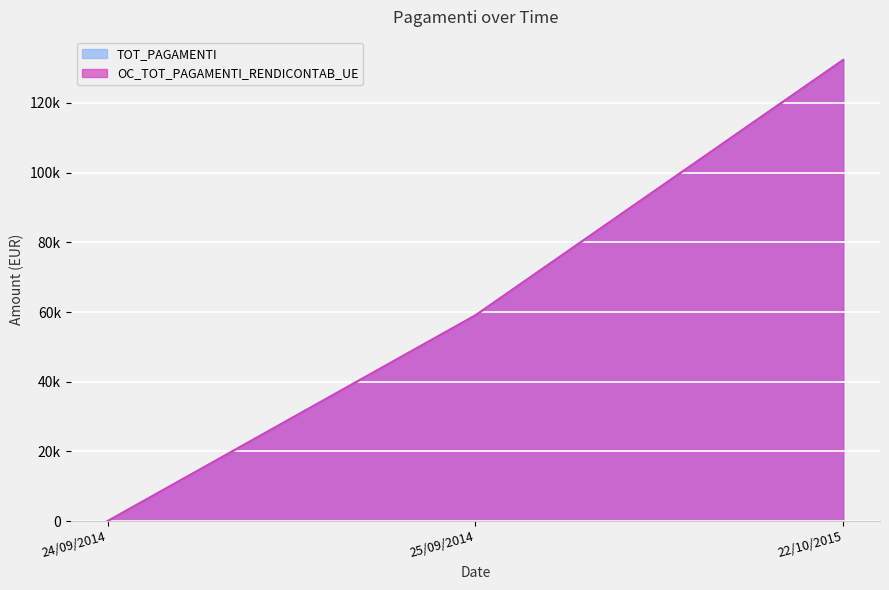

What is the value of the OC_TOT_PAGAMENTI_RENDICONTAB_UE point at the 3rd from the left?

132315.1